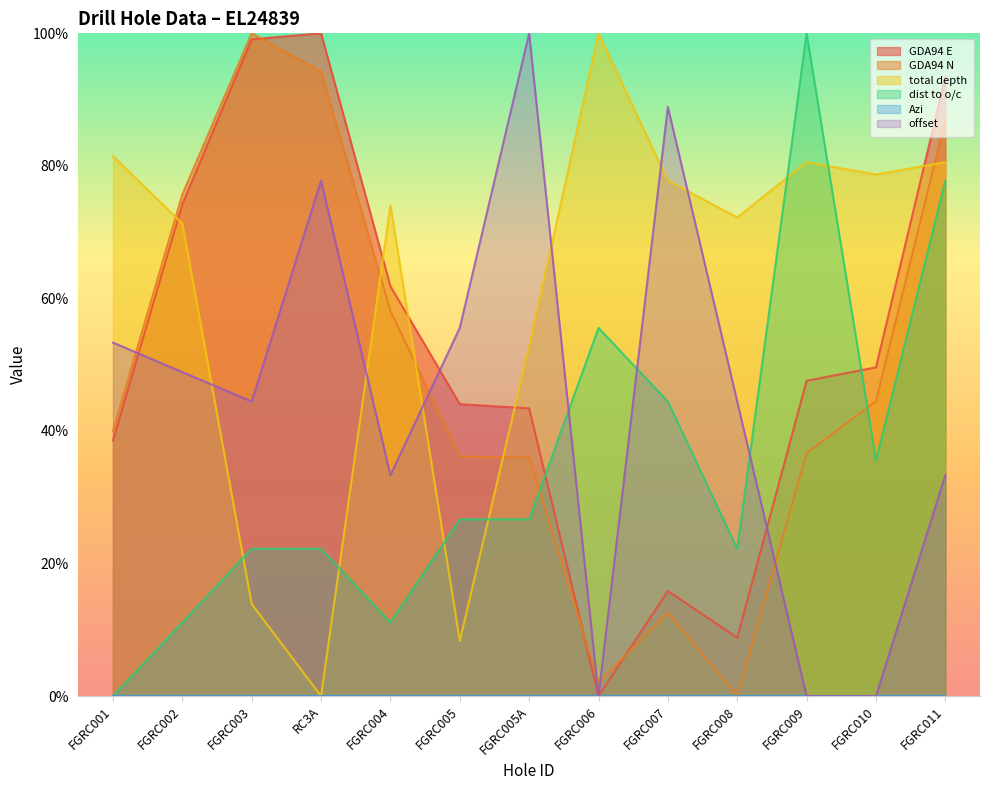

How many intersections are there between dist to o/c and GDA94 N?

2